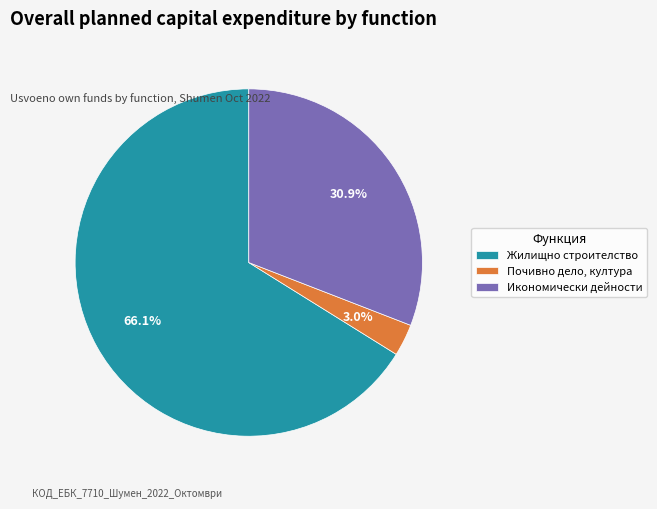

What is the largest slice in the pie chart?

Жилищно строителство